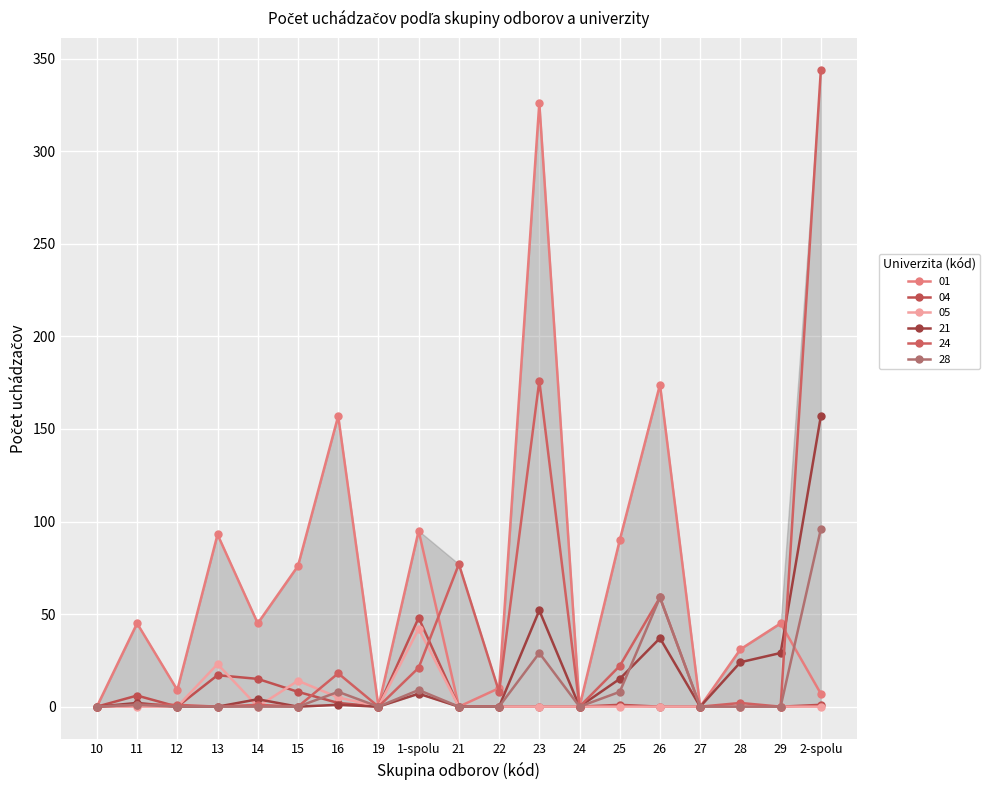

Is this an area chart (filled region under the line)?

Yes